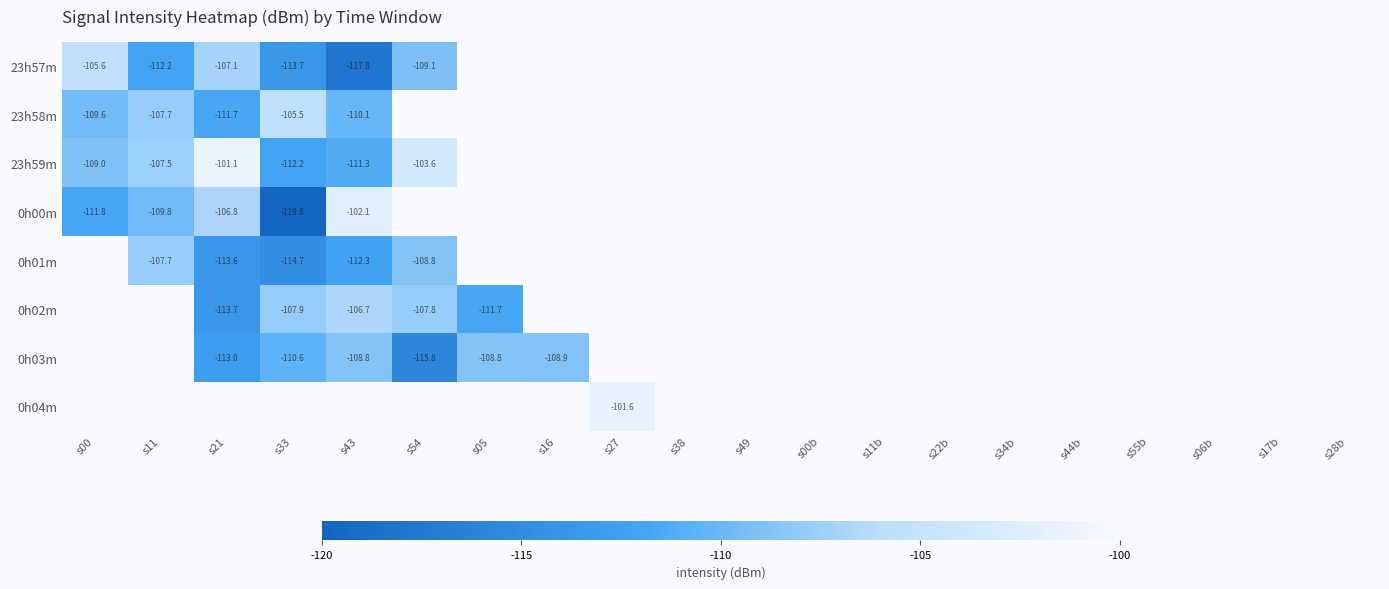

Is the value of 23h57m at s43 greater than the value of 0h00m at s11?

No